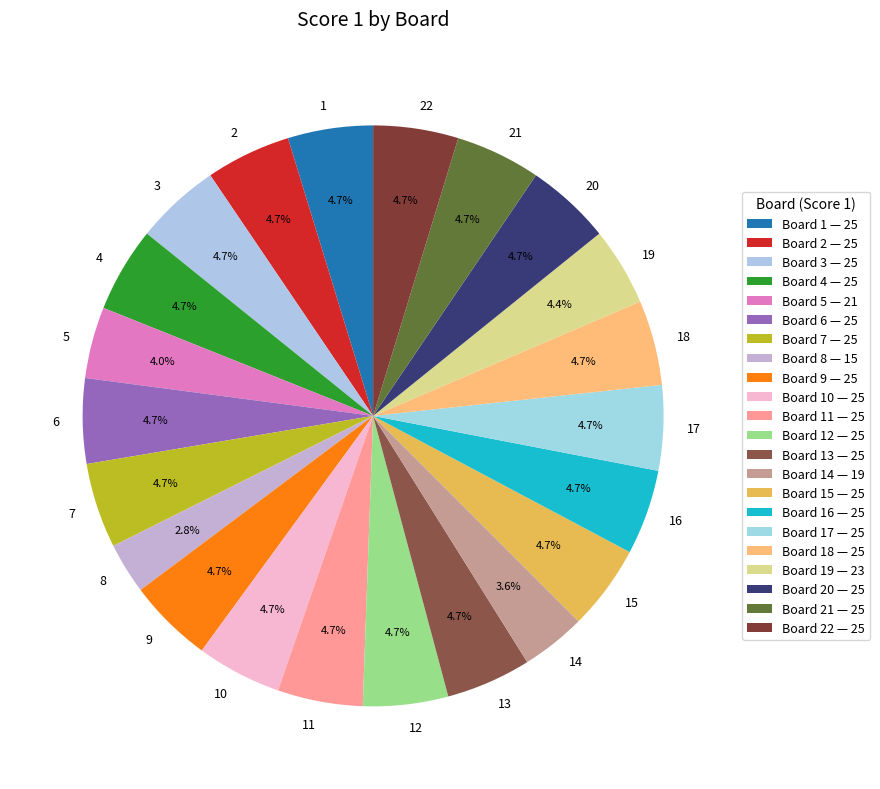

Is the sum of 18 and 1 greater than half?

No